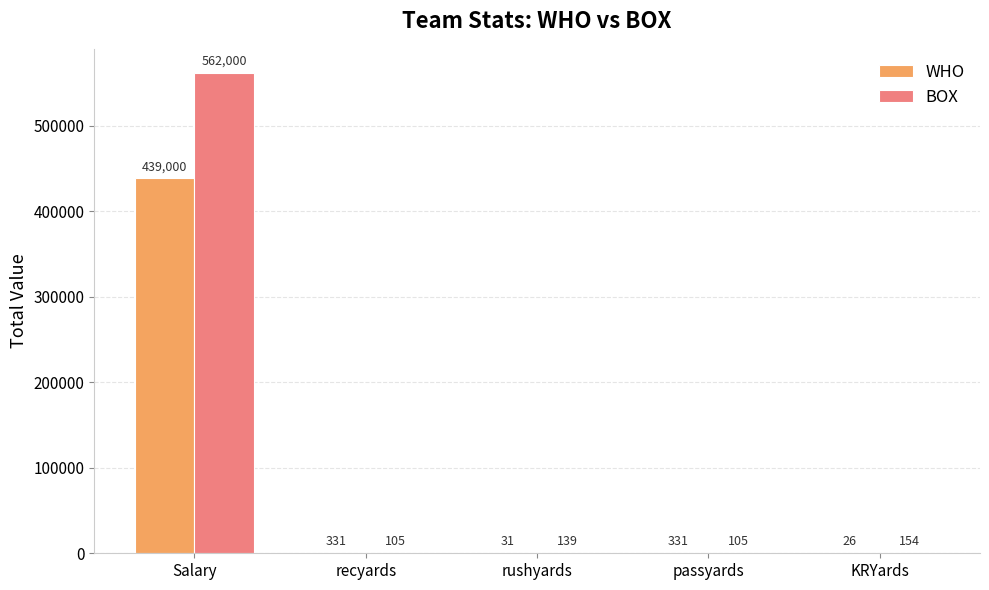

The value of WHO at KRYards is 26. True or false?

True